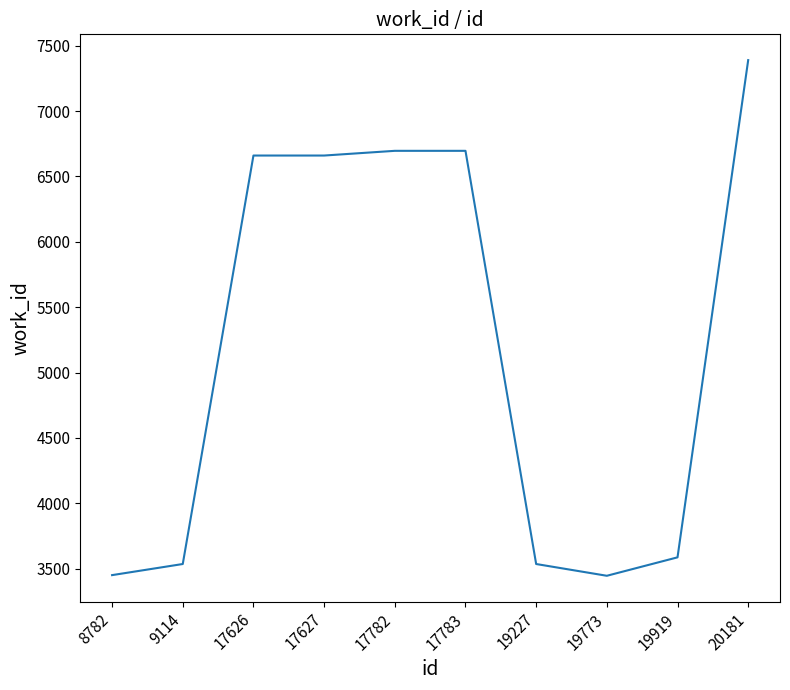

What is the maximum value shown in the chart?

7390